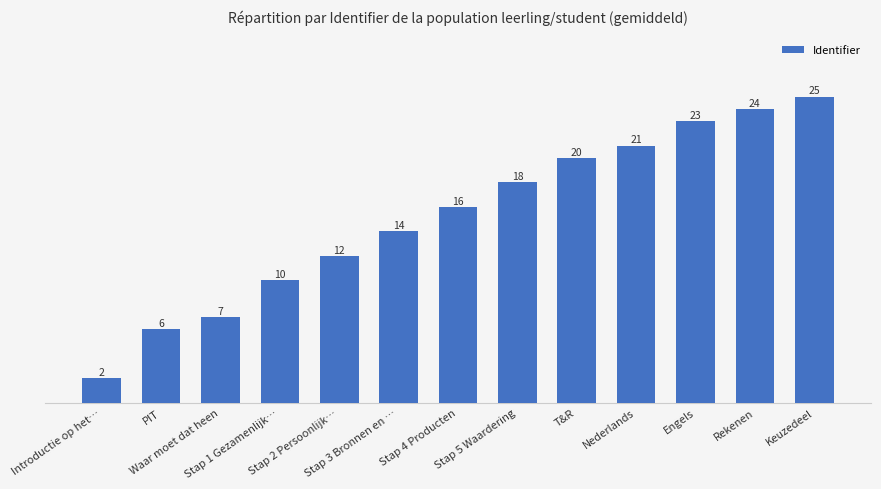

Reading right to left, transcribe all the data shown in this chart.

Keuzedeel=25	Rekenen=24	Engels=23	Nederlands=21	T&R=20	Stap 5 Waardering=18	Stap 4 Producten=16	Stap 3 Bronnen en …=14	Stap 2 Persoonlijk…=12	Stap 1 Gezamenlijk…=10	Waar moet dat heen=7	PIT=6	Introductie op het…=2